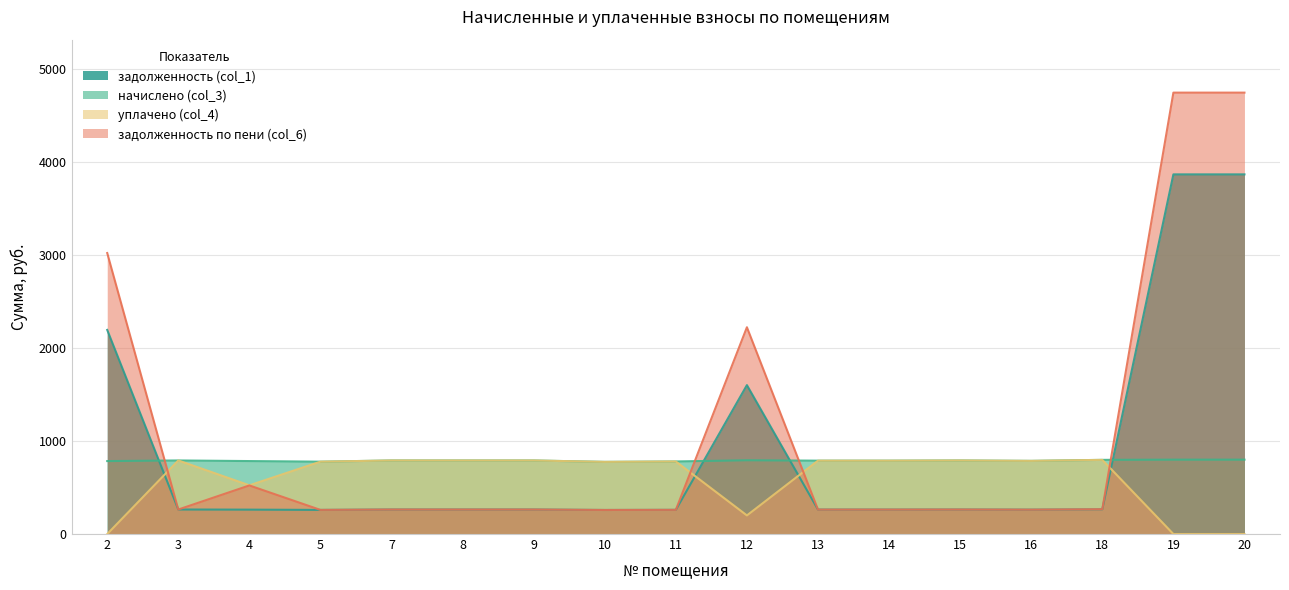

What is the value of the задолженность по пени (col_6) point at the 17th from the left?

4743.4